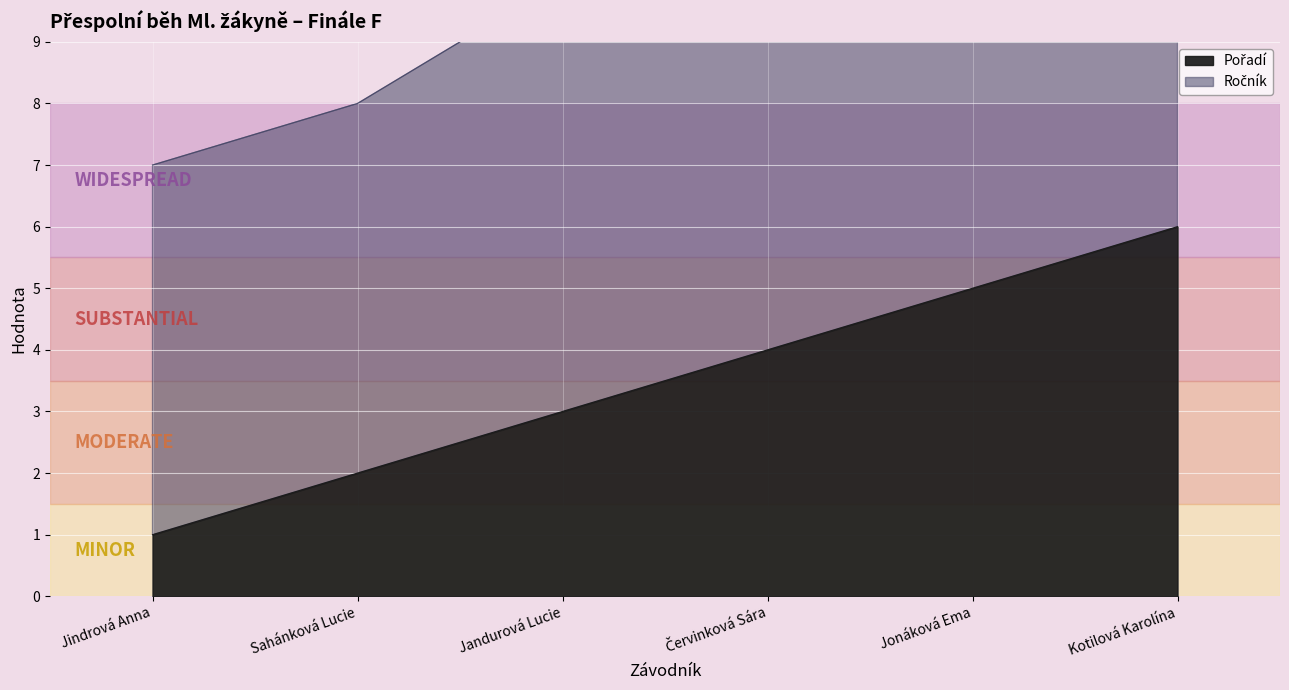

The chart shows a value of 5 at Jonáková Ema. True or false?

True